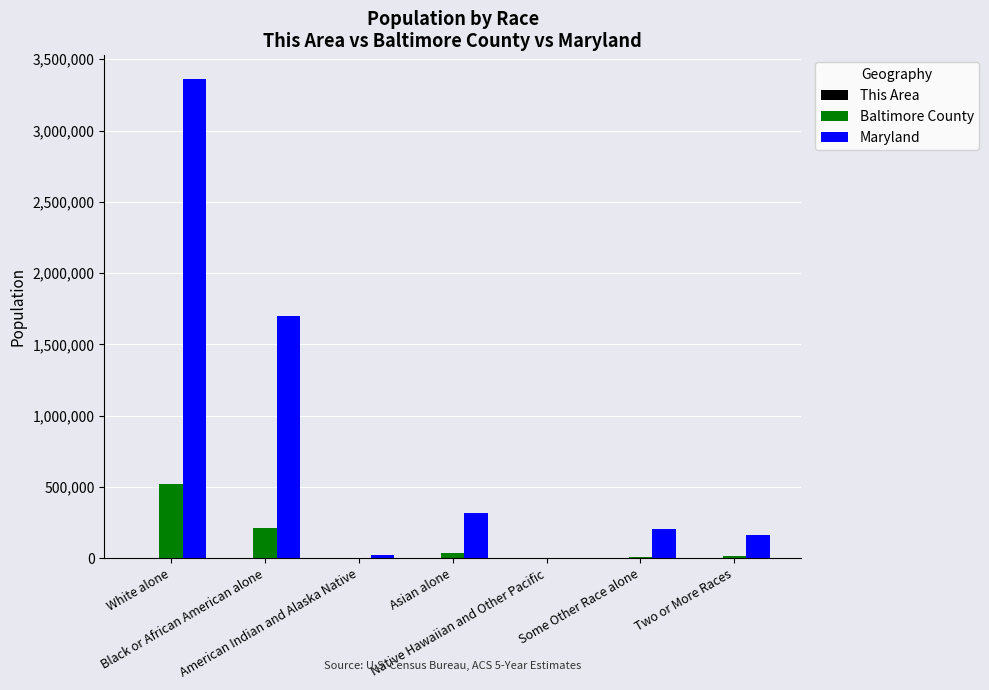

Count the number of data series in this chart.

3